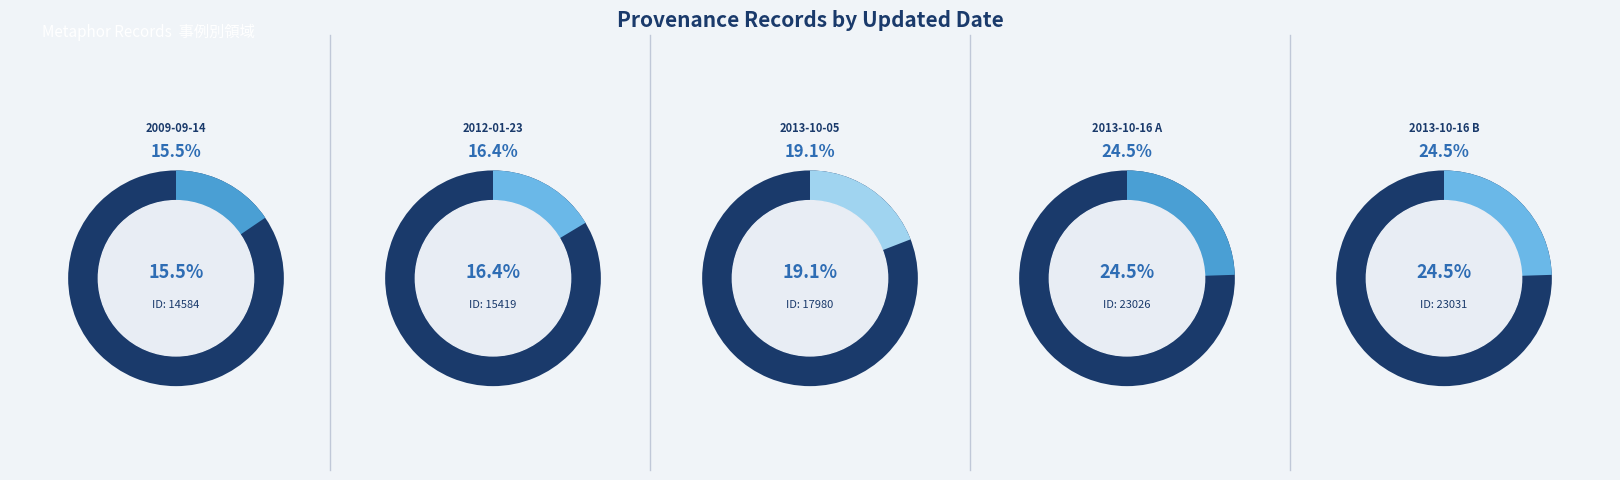

Rank the categories by value from lowest to highest.

2009-09-14, 2012-01-23, 2013-10-05, 2013-10-16 A, 2013-10-16 B